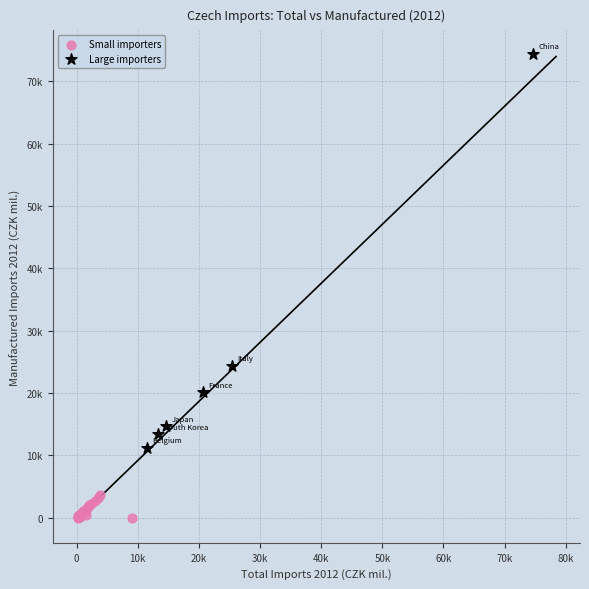

Which series has the largest Y range (max minus min)?

Large importers